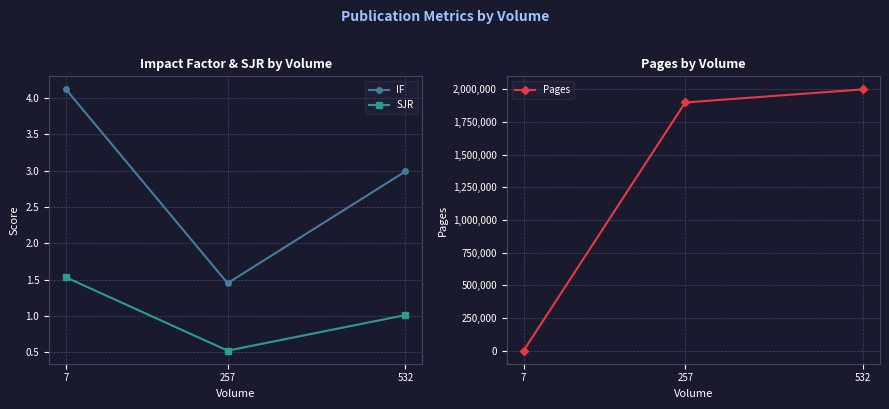

Is it true that IF equals 0.6 at 257?

False